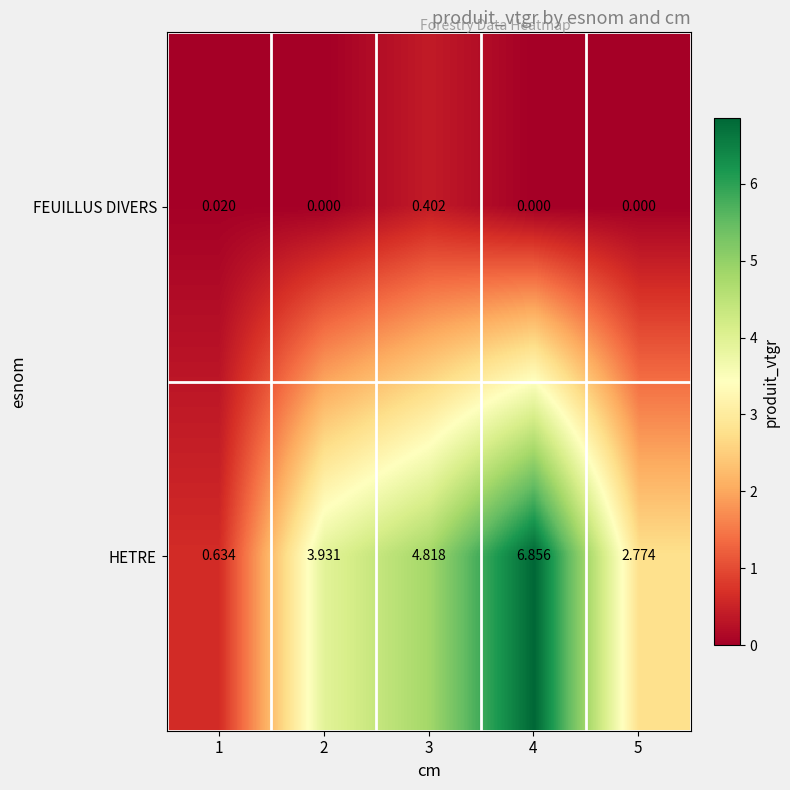

List the series in order of their peak value, highest first.

HETRE, FEUILLUS DIVERS